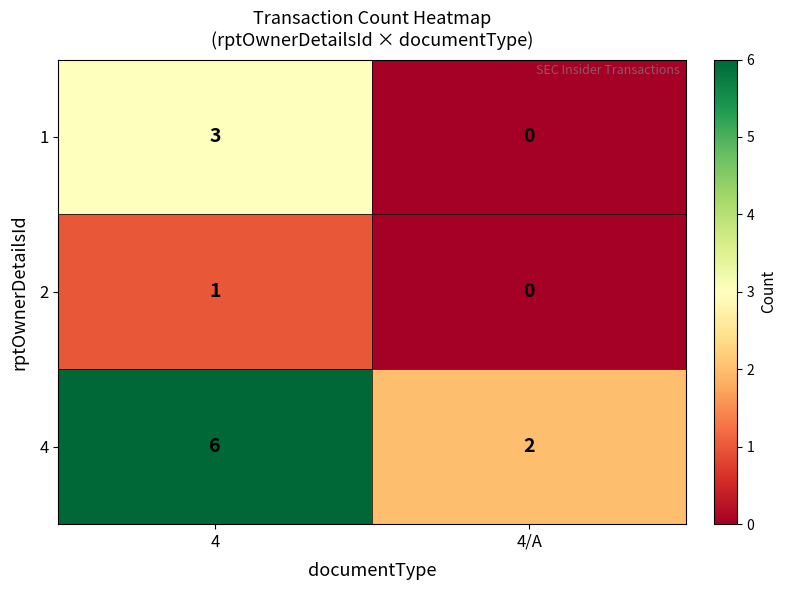

What is the maximum value for 1?

3